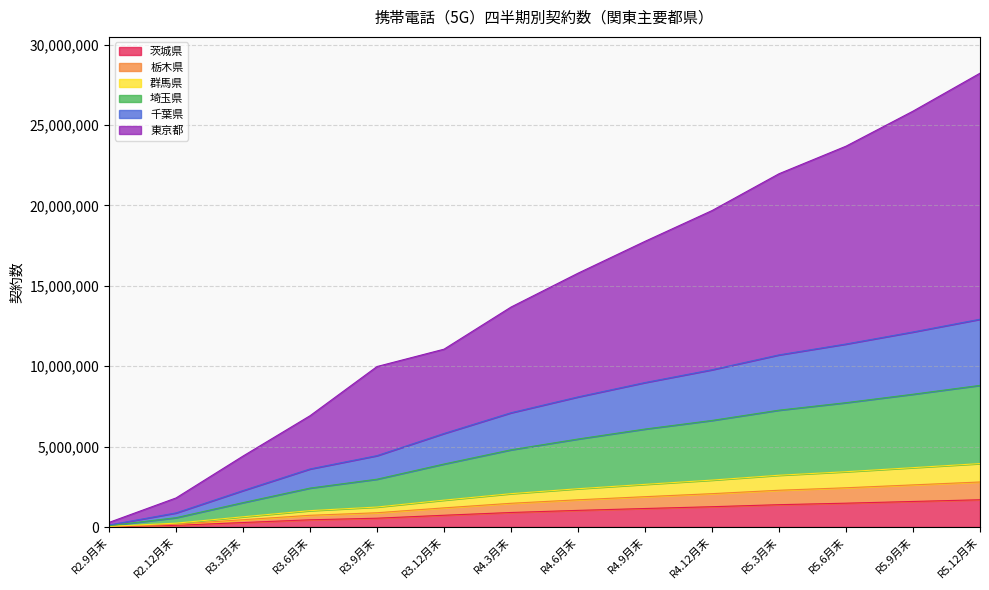

Does the chart display data point markers on the line(s)?

No